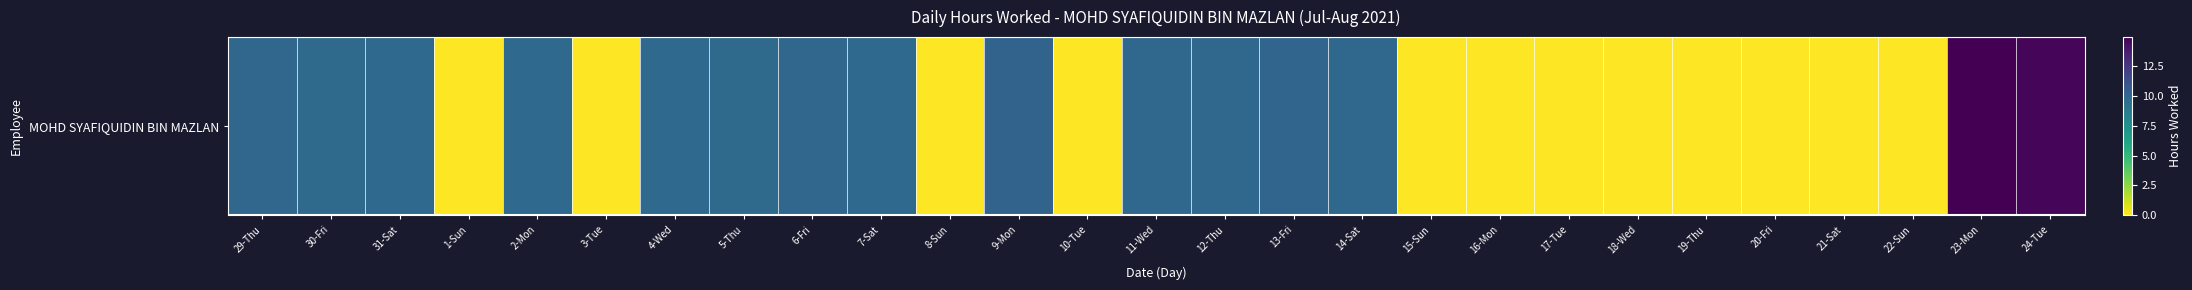

Reading left to right, what are all the values shown in this chart?

29-Thu=10.0	30-Fri=9.8	31-Sat=9.8	1-Sun=0.0	2-Mon=9.8	3-Tue=0.0	4-Wed=9.8	5-Thu=9.8	6-Fri=10.0	7-Sat=9.8	8-Sun=0.0	9-Mon=10.2	10-Tue=0.0	11-Wed=9.9	12-Thu=9.9	13-Fri=10.0	14-Sat=9.9	15-Sun=0.0	16-Mon=0.0	17-Tue=0.0	18-Wed=0.0	19-Thu=0.0	20-Fri=0.0	21-Sat=0.0	22-Sun=0.0	23-Mon=14.9	24-Tue=14.7